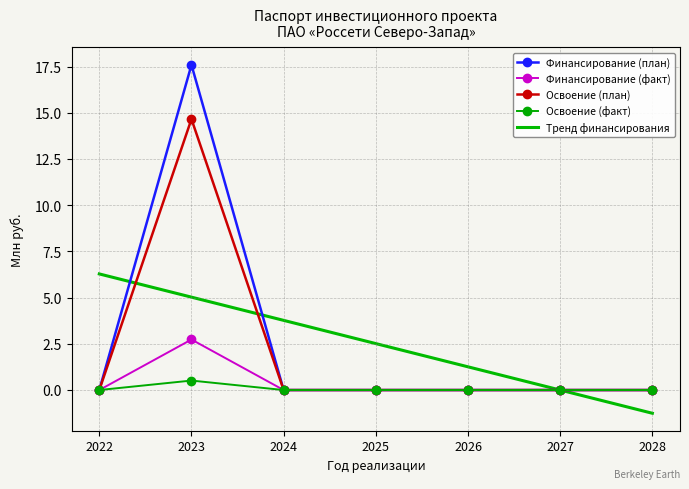

What are all the series names shown in the legend?

Финансирование (план), Финансирование (факт), Освоение (план), Освоение (факт), Тренд финансирования